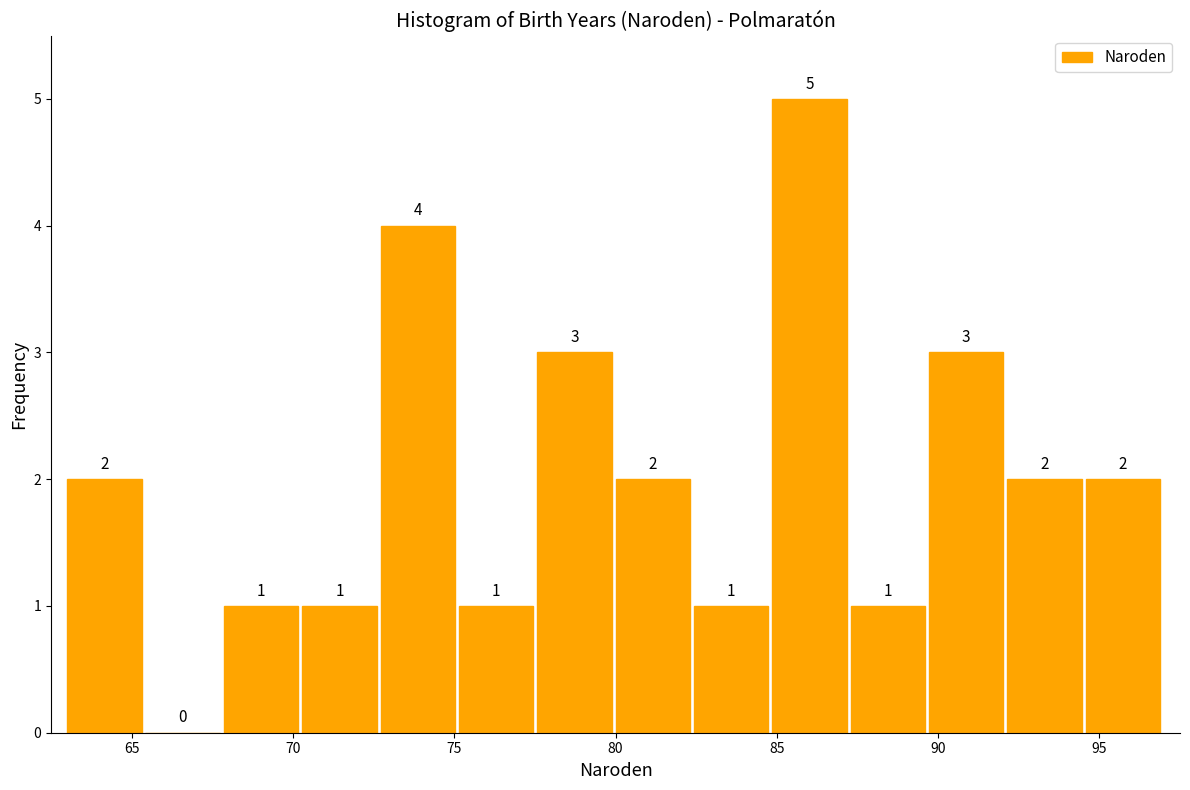

Reading left to right, list every bar in this chart as the range it spans on the x-axis followed by its height. The bar edges are not printed on the chart, so give them approximately, as read against the axis.

63.0 to 65.5: 2
65.5 to 68.0: 0
68.0 to 70.5: 1
70.5 to 72.5: 1
72.5 to 75.0: 4
75.0 to 77.5: 1
77.5 to 80.0: 3
80.0 to 82.5: 2
82.5 to 85.0: 1
85.0 to 87.5: 5
87.5 to 89.5: 1
89.5 to 92.0: 3
92.0 to 94.5: 2
94.5 to 97.0: 2